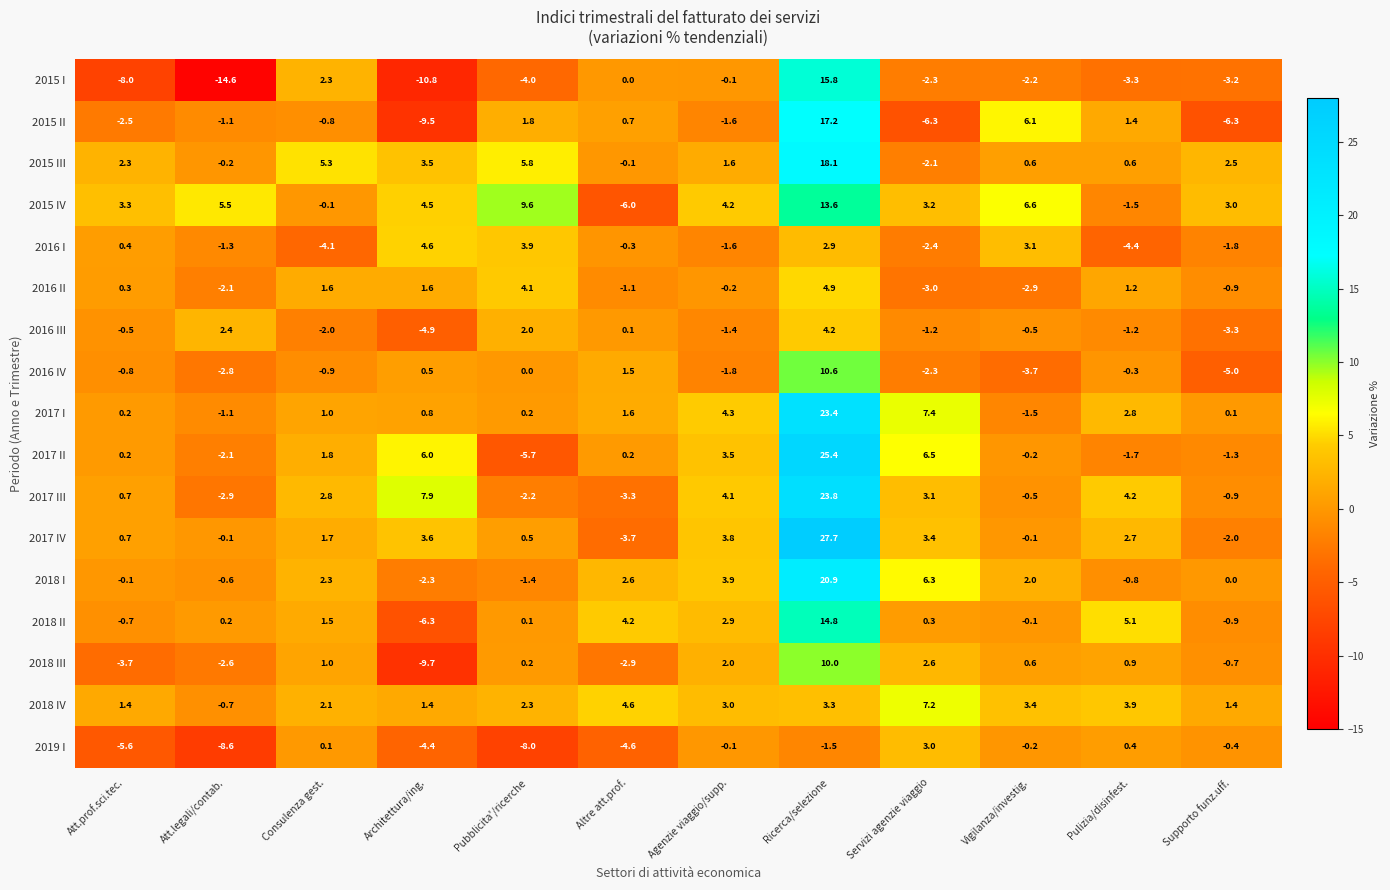

What is the difference between the second highest and minimum values in the 2015 I series?

16.9